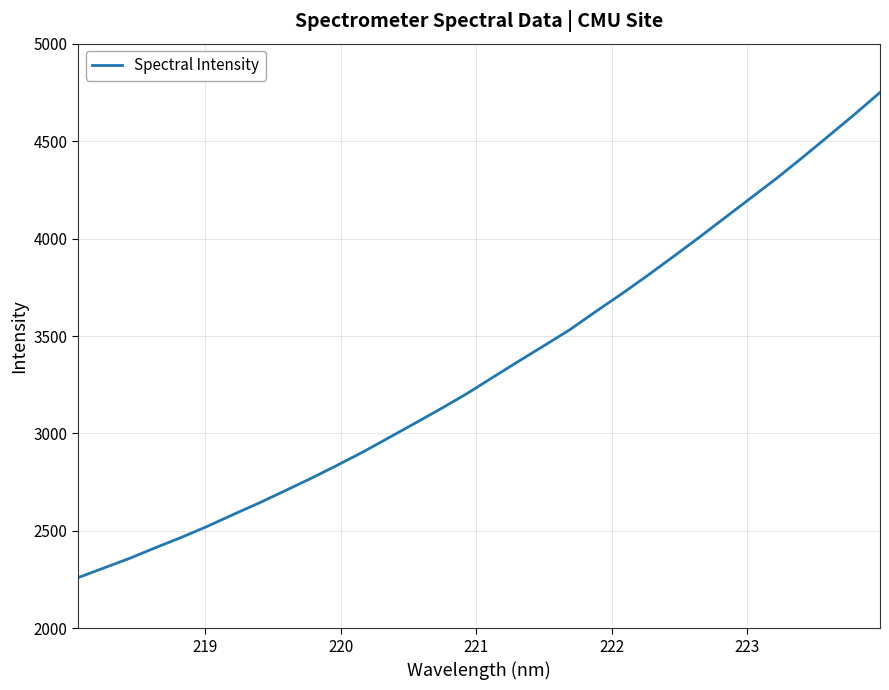

What is the difference between the maximum and minimum values?

2489.5